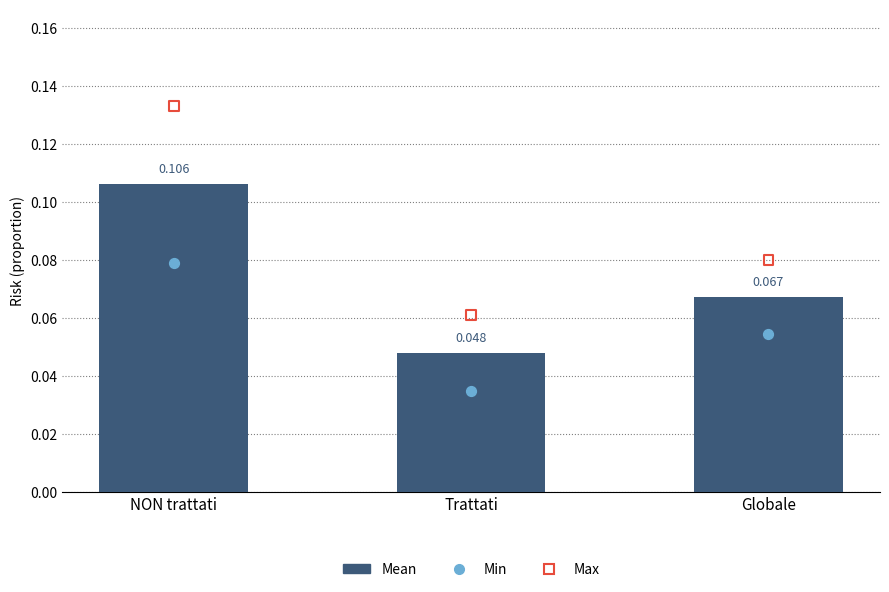

What are all the series names shown in the legend?

Mean, Min, Max